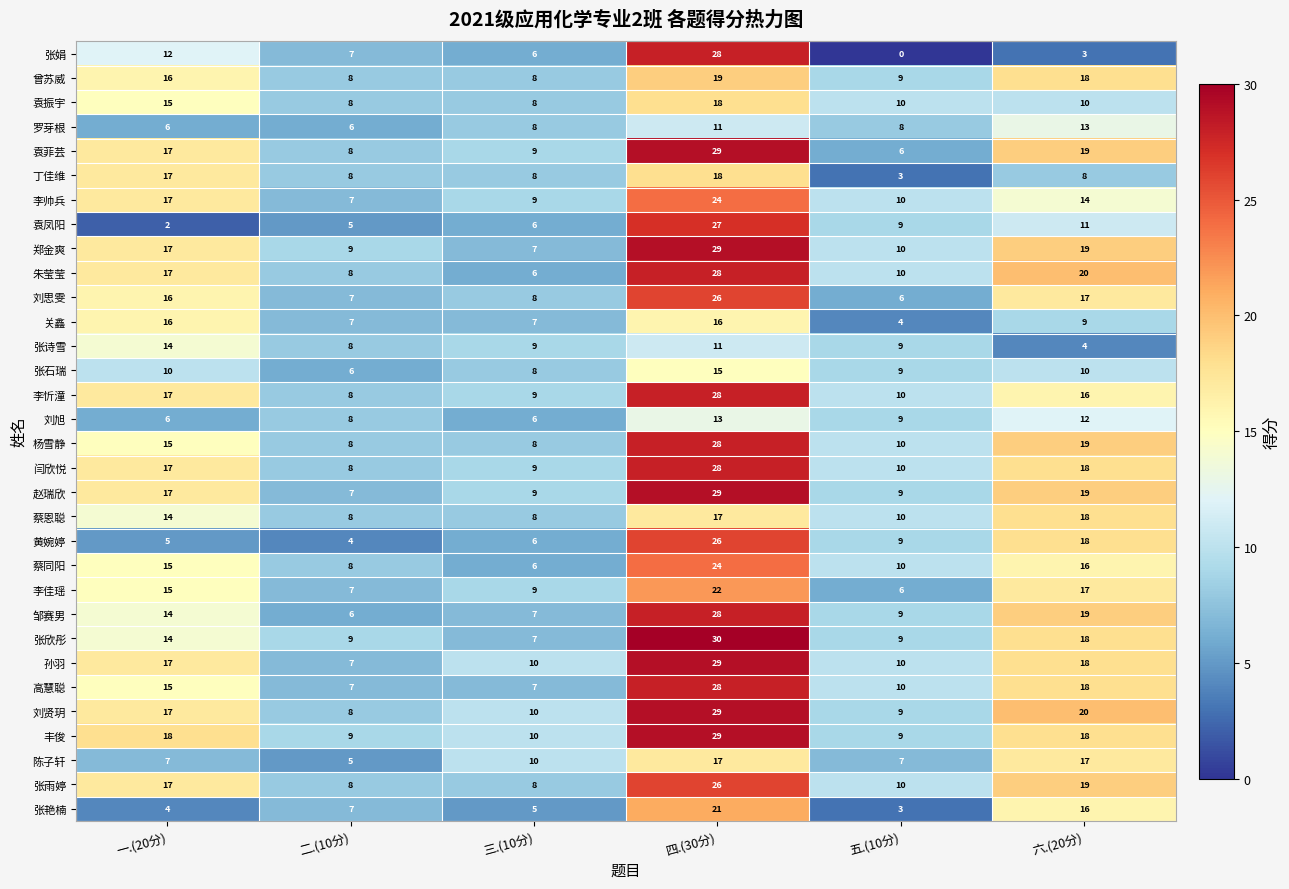

Is it true that 朱莹莹 equals 6 at 三.(10分)?

True